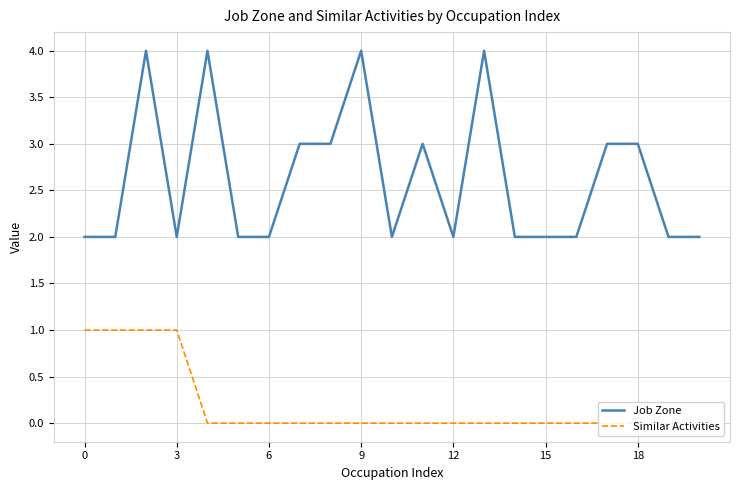

Does the chart display data point markers on the line(s)?

No